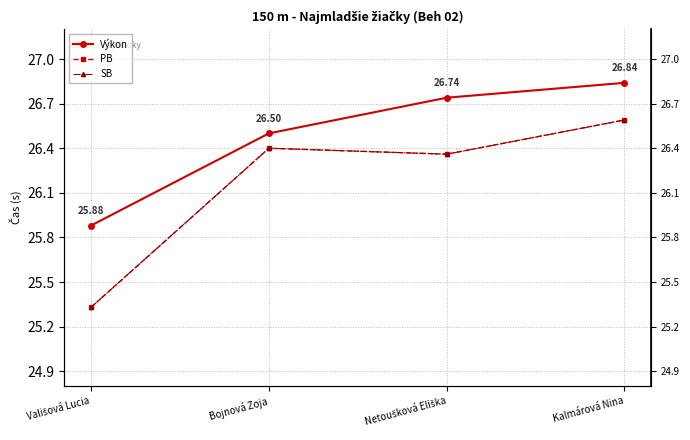

True or false: Výkon and PB intersect in this chart.

False